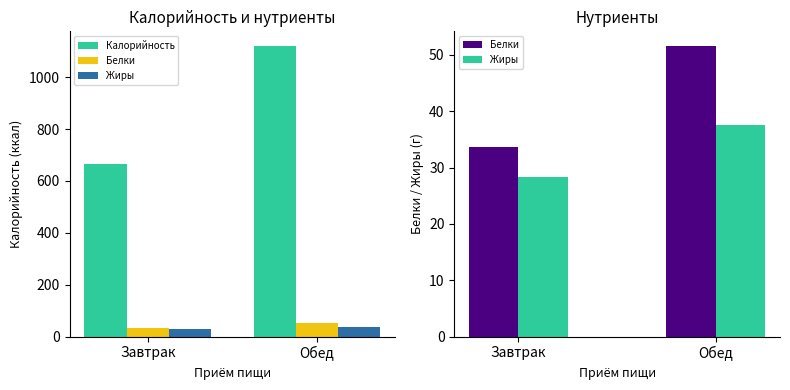

What is the difference between the highest and lowest values at Обед?

1082.9